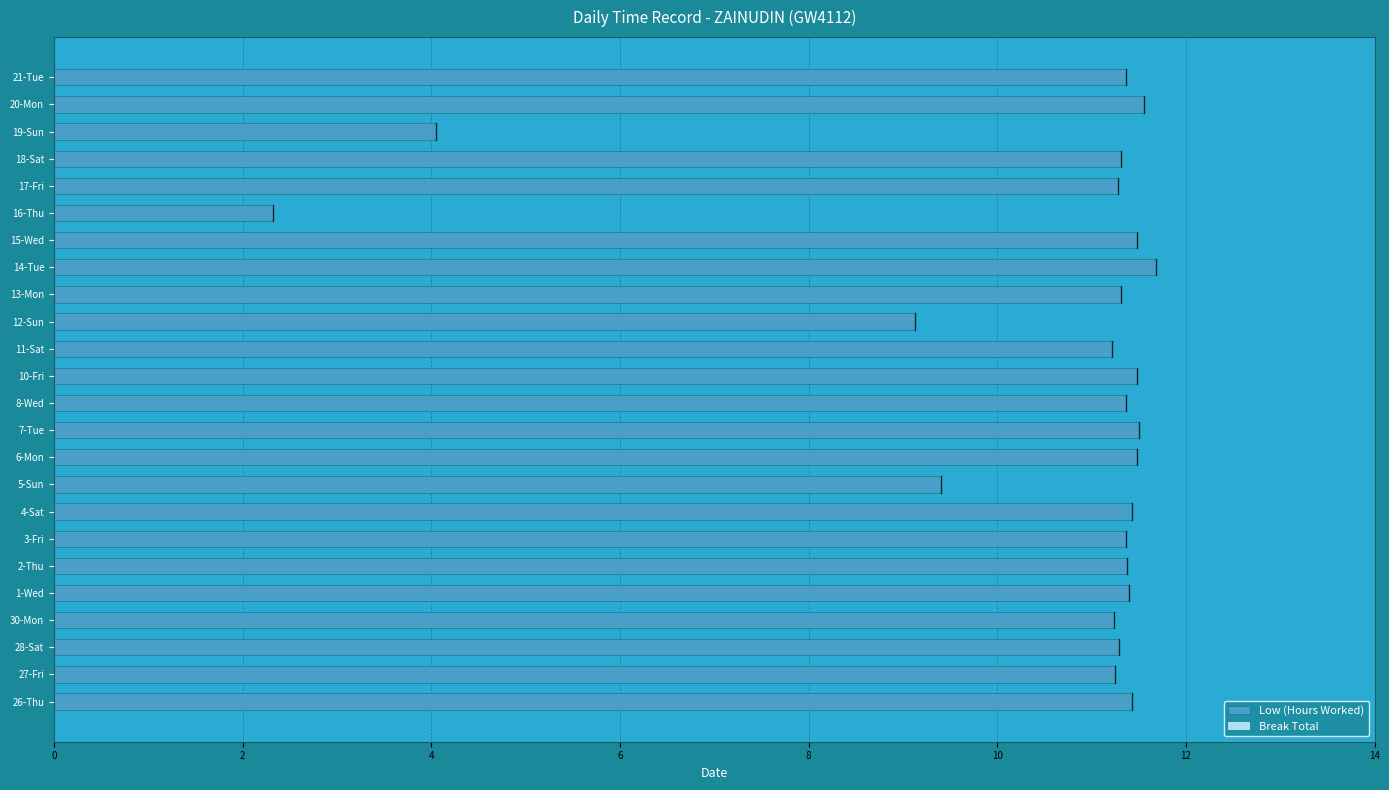

What is the smallest value displayed?

2.3